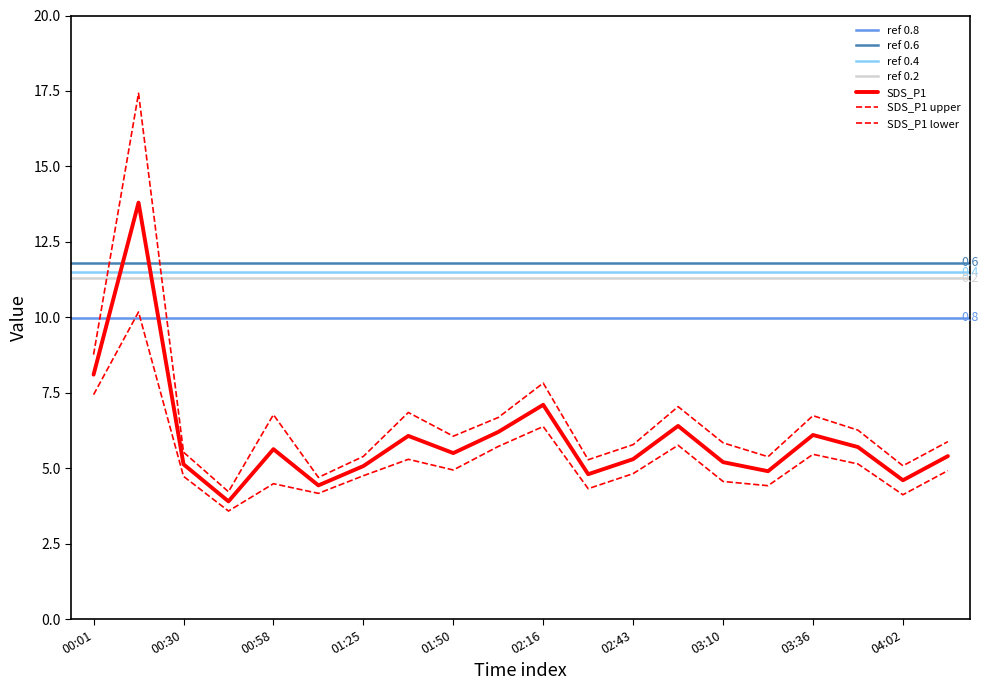

True or false: SDS_P1 and SDS_P2 cross at least once.

False